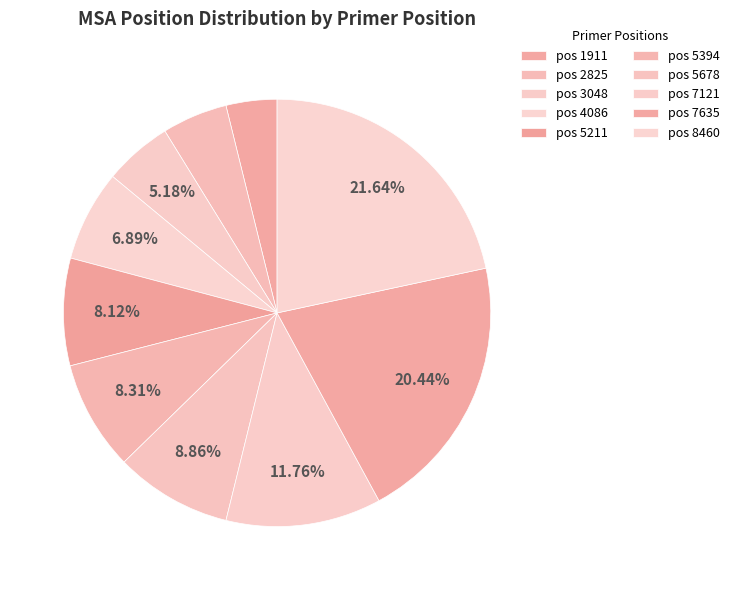

How many segments does this pie chart have?

10